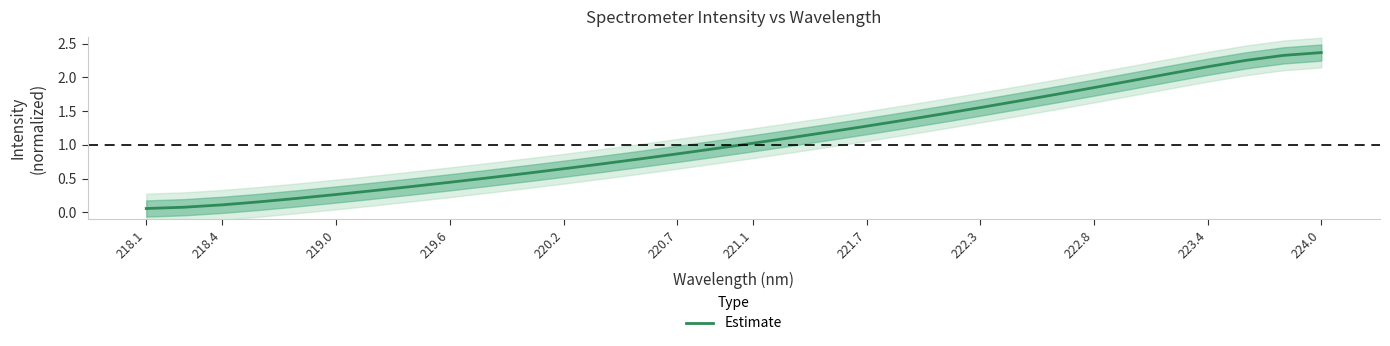

What is the smallest value displayed?

0.1